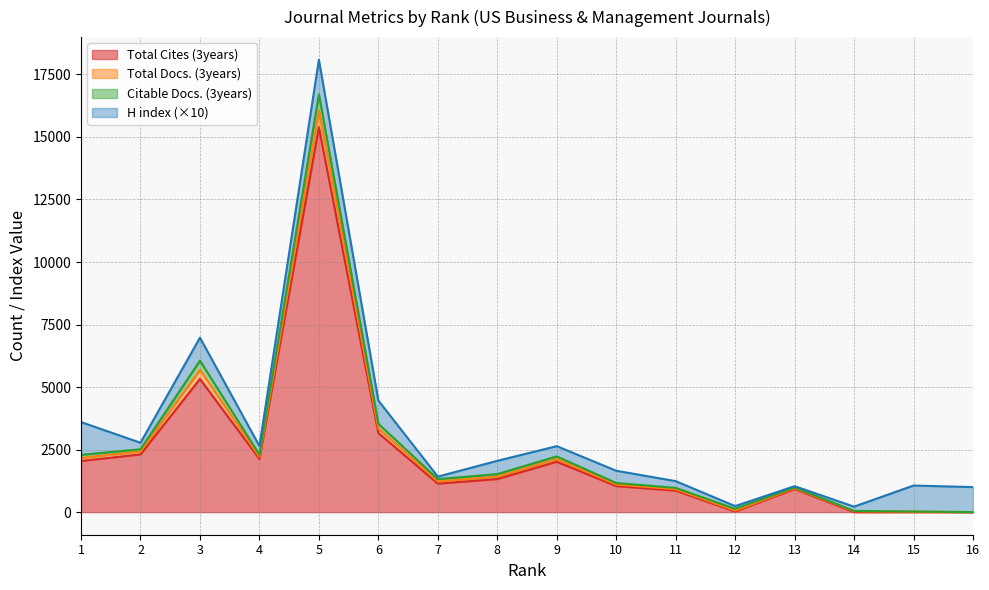

True or false: Total Cites (3years) and Total Docs. (3years) cross at least once.

False